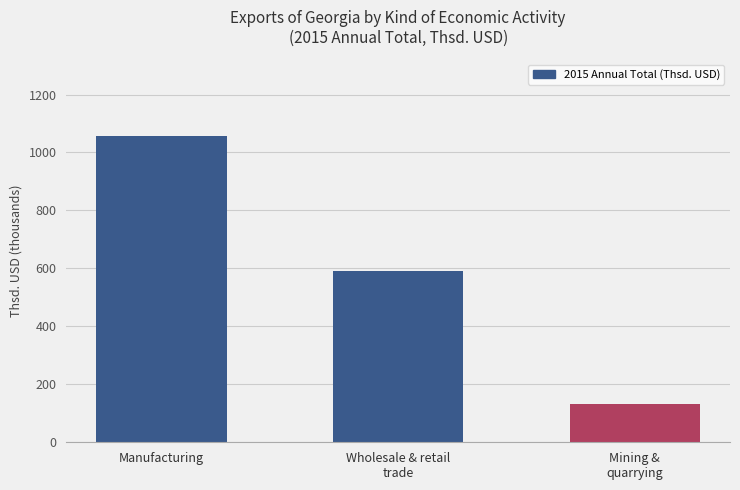

Rank the categories by value from highest to lowest.

Manufacturing, Wholesale & retail
trade, Mining &
quarrying